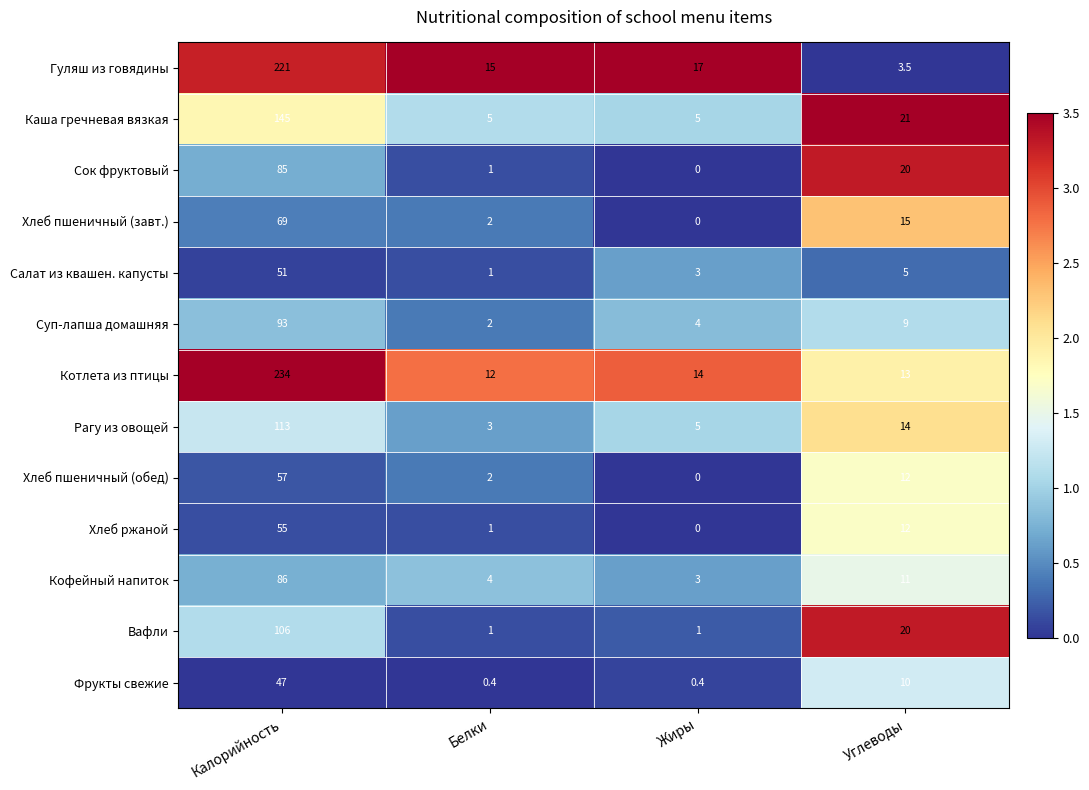

Which label corresponds to the largest value in the chart?

Калорийность